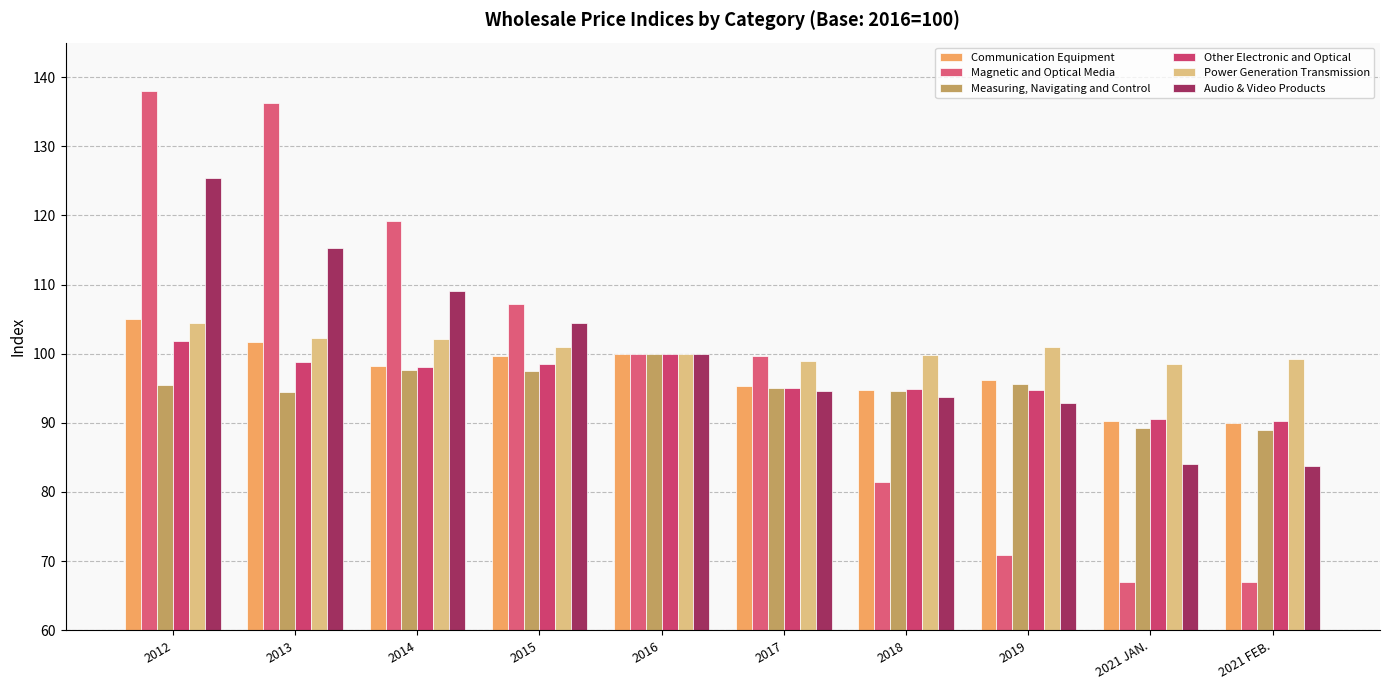

Does the chart contain stacked bars?

No